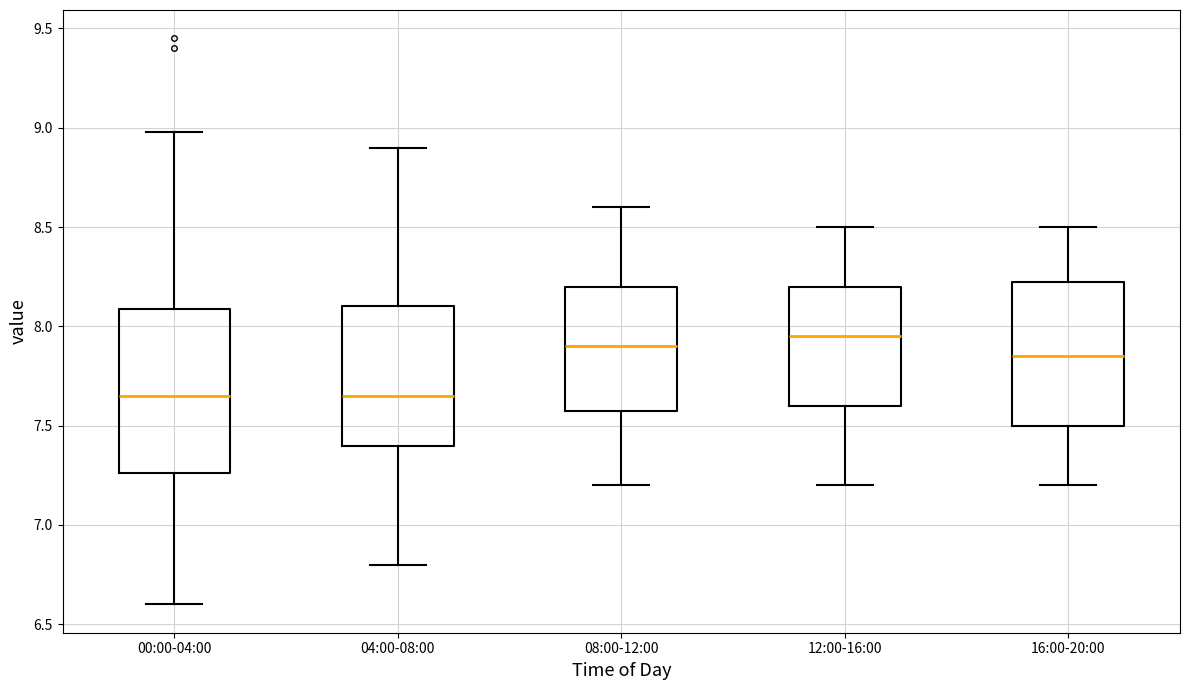

Reading left to right, read every box against the y-axis: the position of its median line, the range the box covers, and the ends of its whiskers. The values are not printed on the chart, so give them approximately, as read against the axis.

00:00-04:00: median 7.65, box 7.25 to 8.10, whiskers 6.60 to 9.00
04:00-08:00: median 7.65, box 7.40 to 8.10, whiskers 6.80 to 8.90
08:00-12:00: median 7.90, box 7.60 to 8.20, whiskers 7.20 to 8.60
12:00-16:00: median 7.95, box 7.60 to 8.20, whiskers 7.20 to 8.50
16:00-20:00: median 7.85, box 7.50 to 8.25, whiskers 7.20 to 8.50